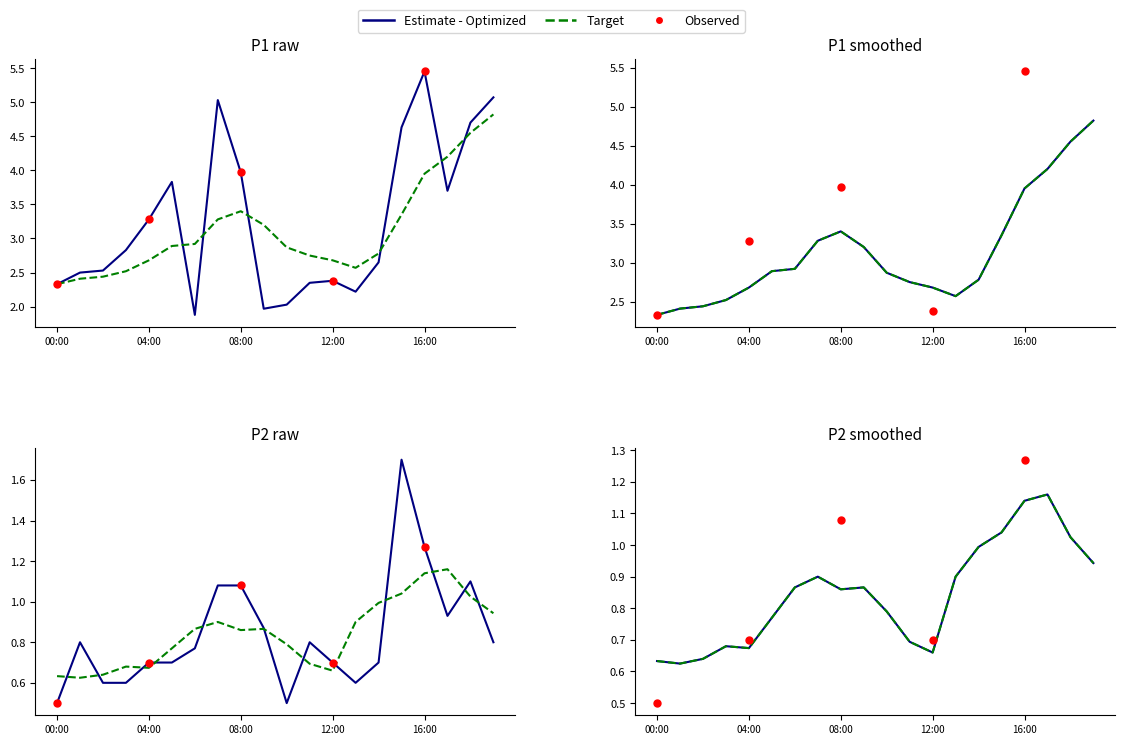

Which series has the largest total across all categories?

P1